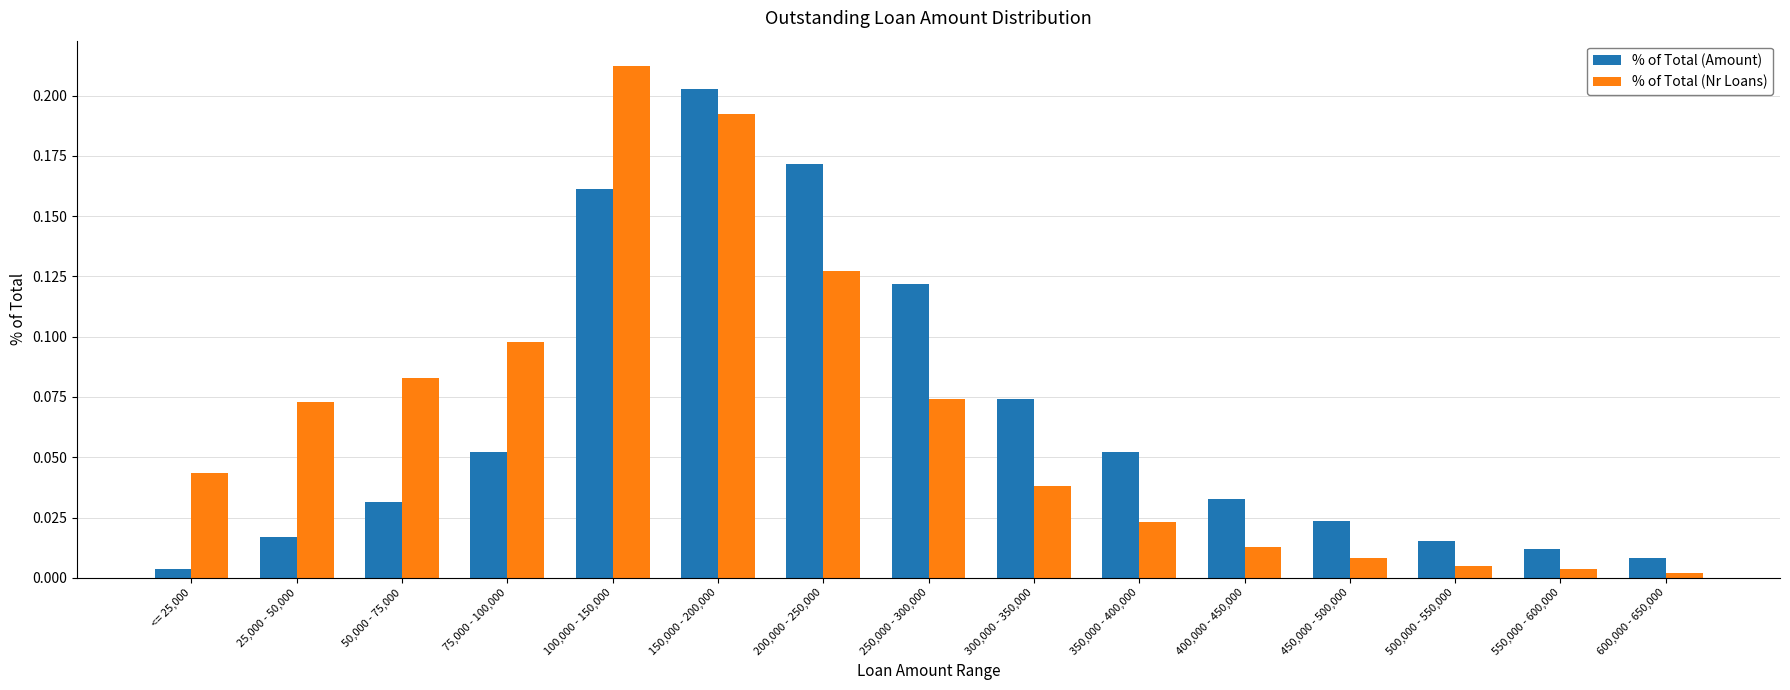

True or false: % of Total (Amount) has a value of 0.0 at 50,000 - 75,000.

True